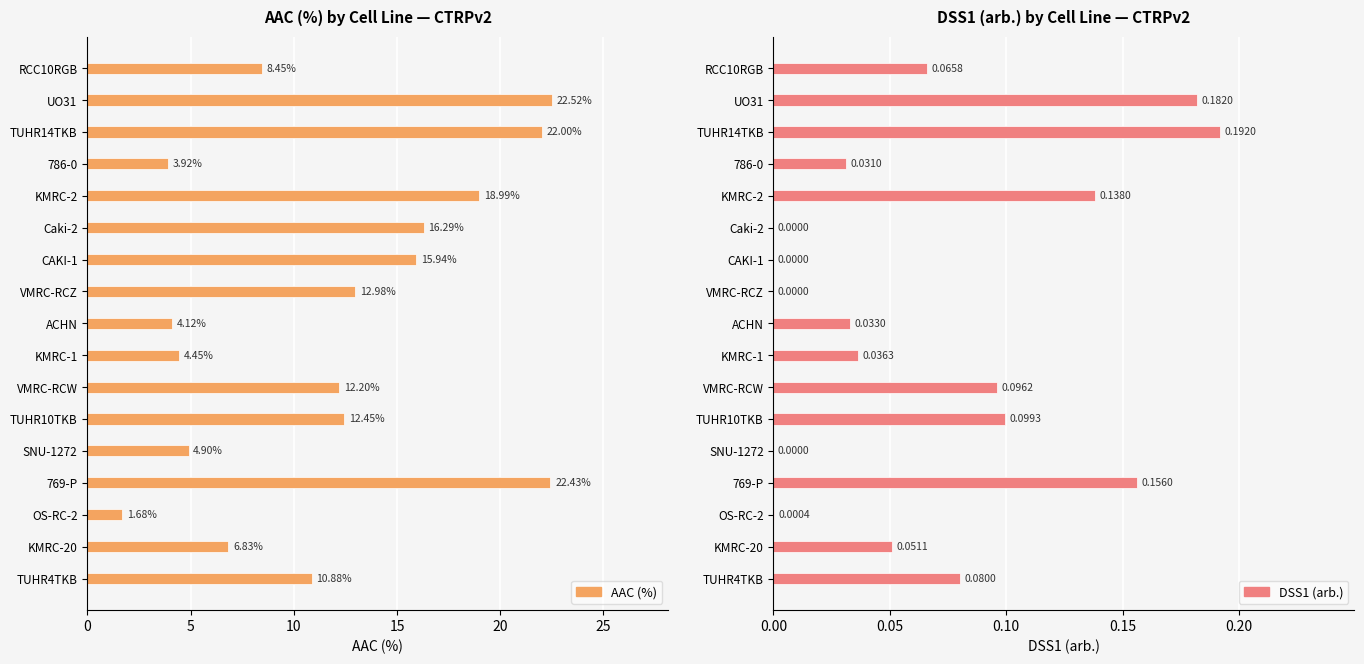

Which series has the largest total across all categories?

AAC (%)